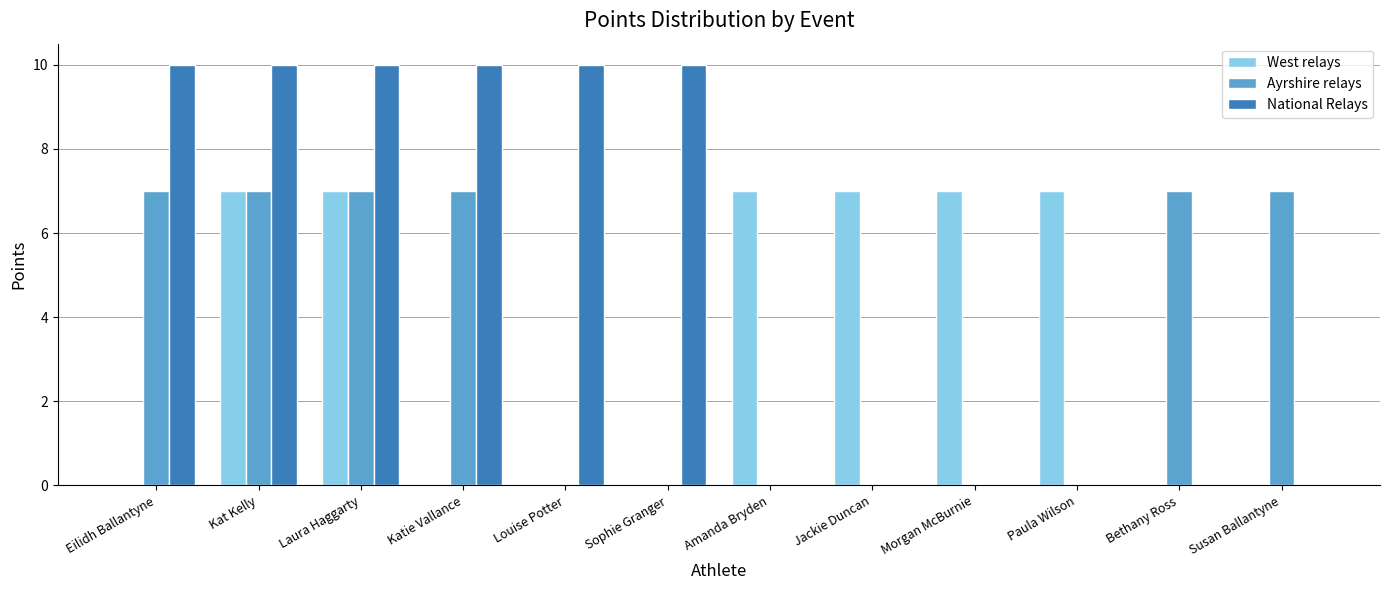

What is the highest value of the Ayrshire relays series?

7